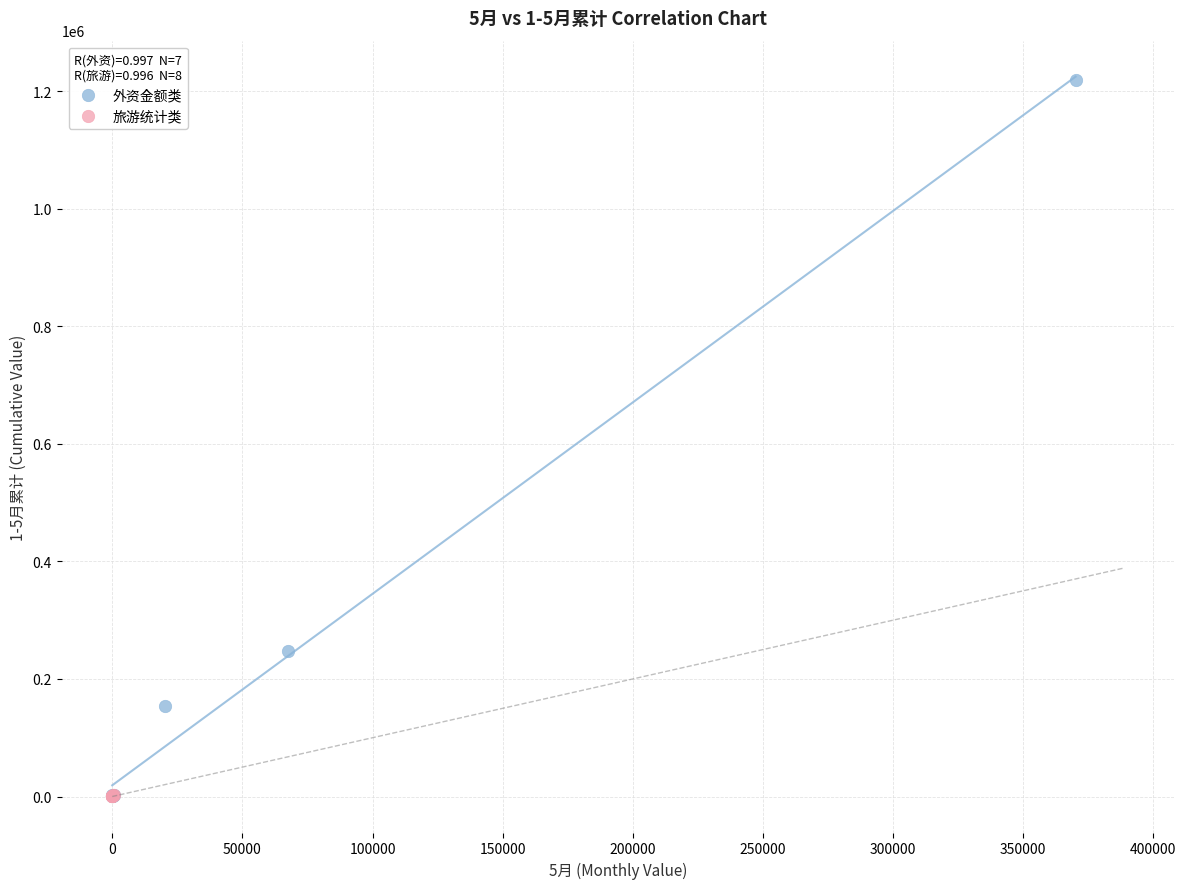

Which series reaches the maximum Y coordinate?

外资金额类